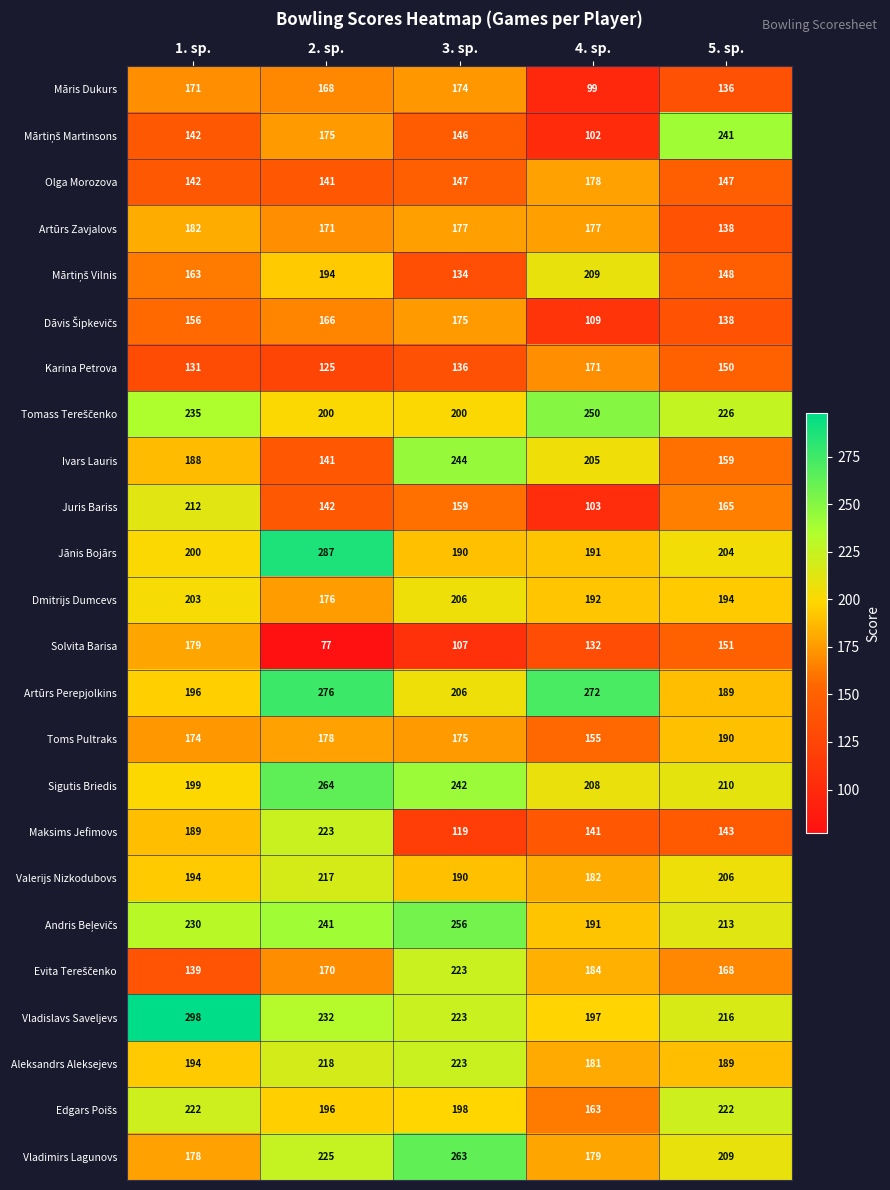

What is the greatest value displayed?

298